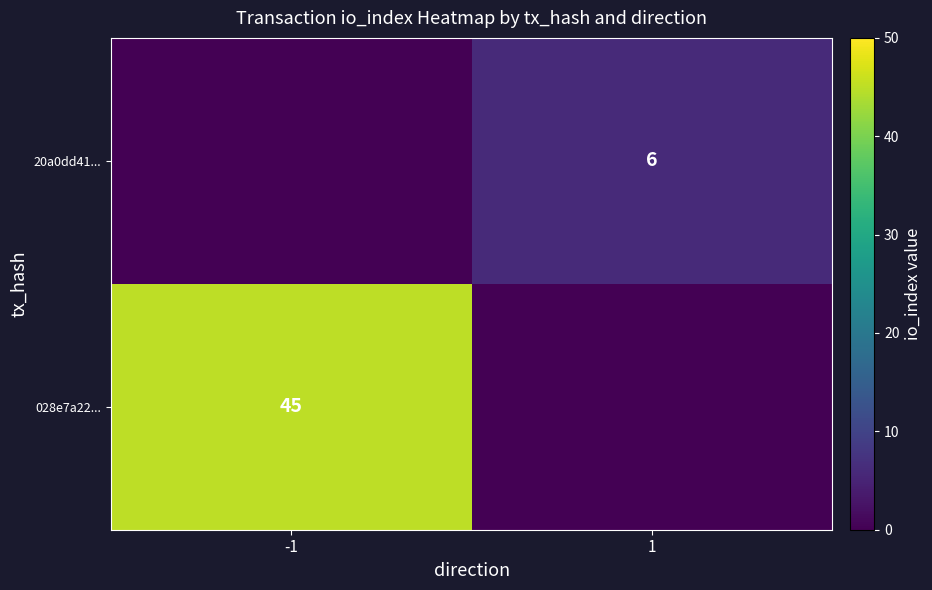

Is it true that 20a0dd41... equals 6 at 1?

True